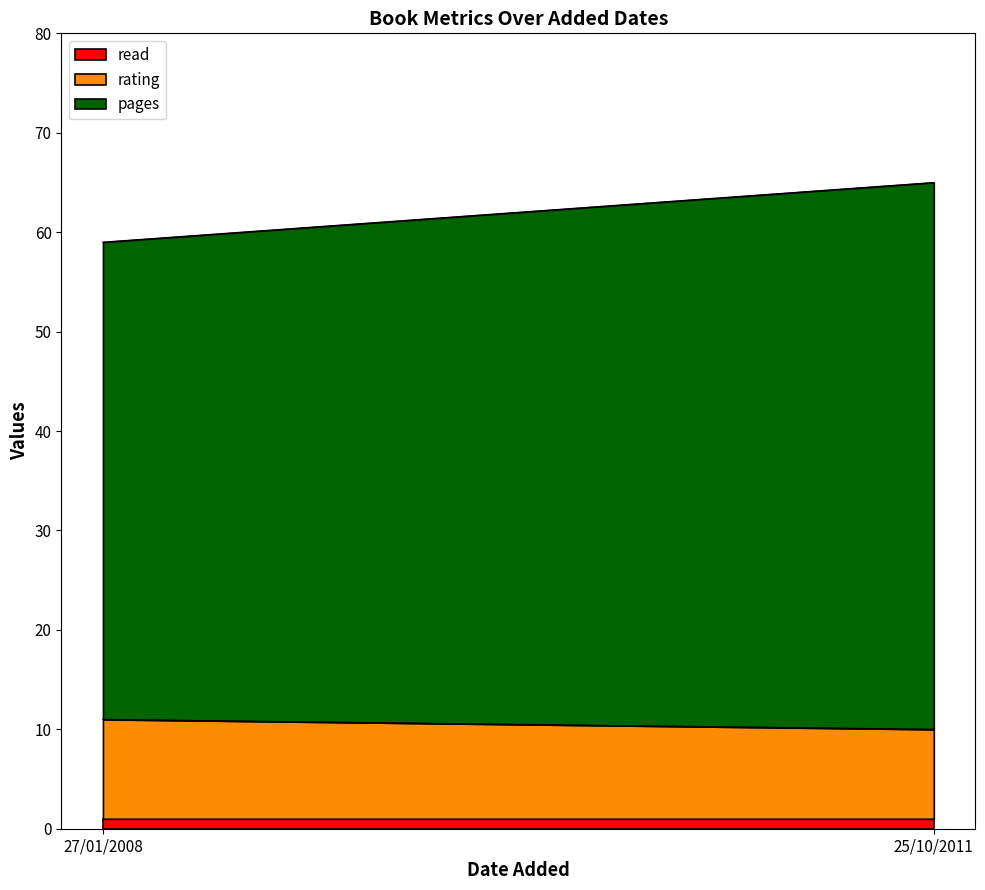

Rank the series at 25/10/2011 from highest to lowest value.

pages, rating, read